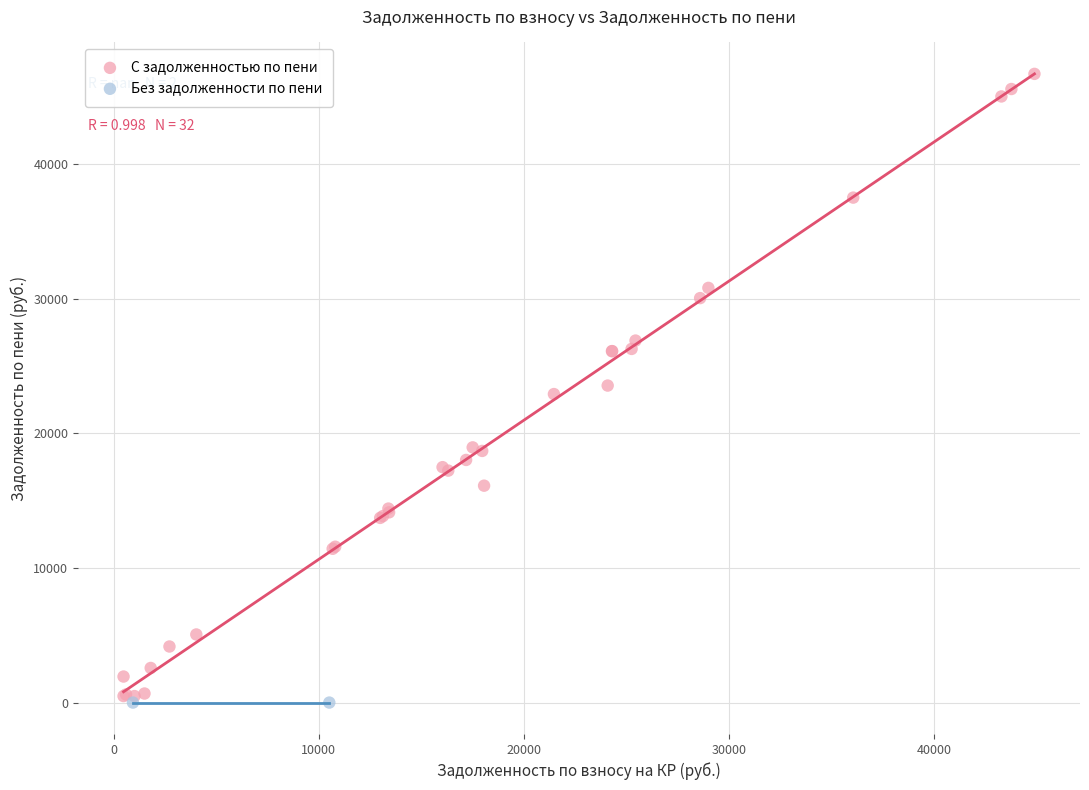

Which series reaches the maximum Y coordinate?

С задолженностью по пени